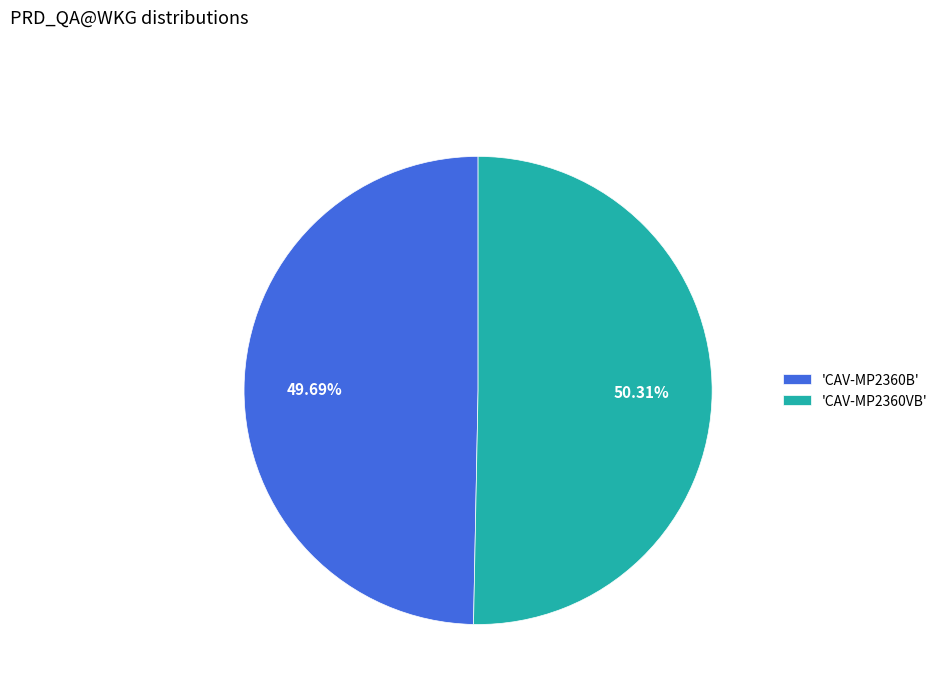

Count the number of slices in the pie.

2